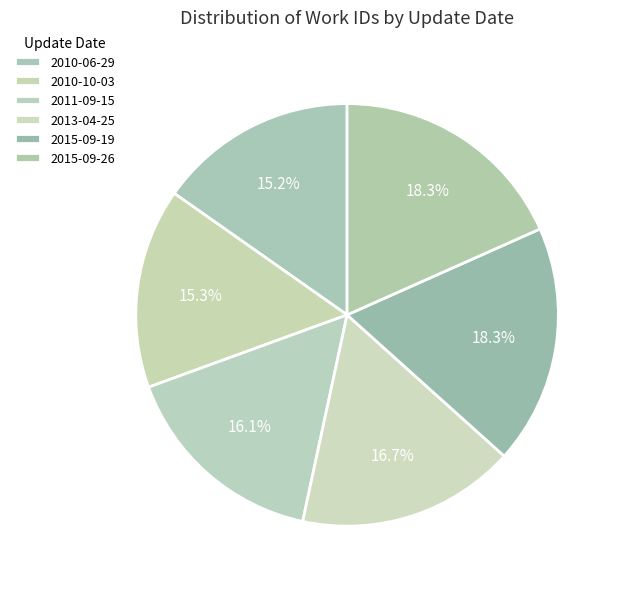

Is 2011-09-15 the majority of the pie?

No